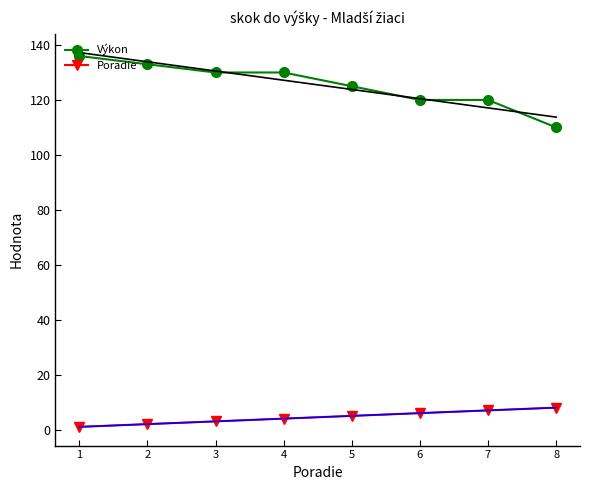

Is it true that Poradie equals 3 at 2?

False